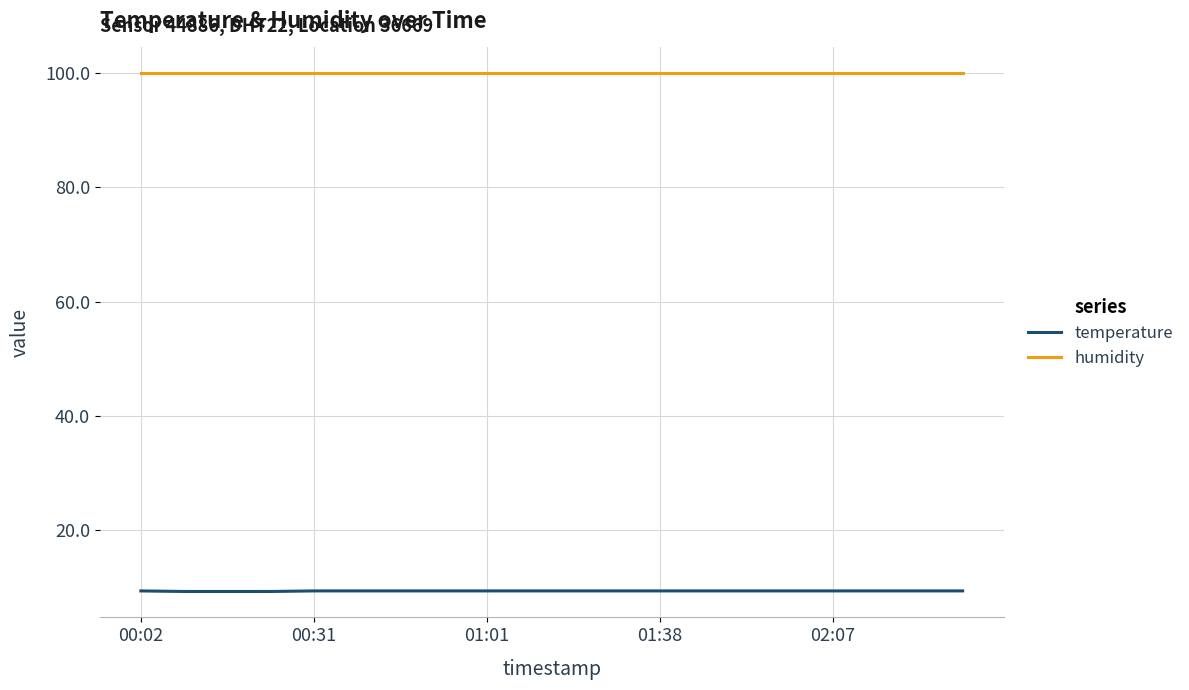

Which series has the largest total across all categories?

humidity